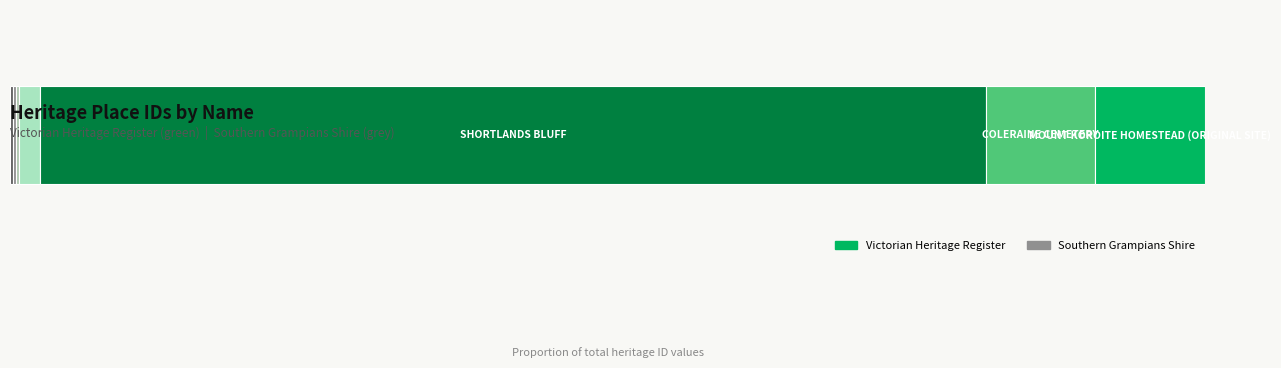

The value at MORANGHURK is 651. True or false?

True